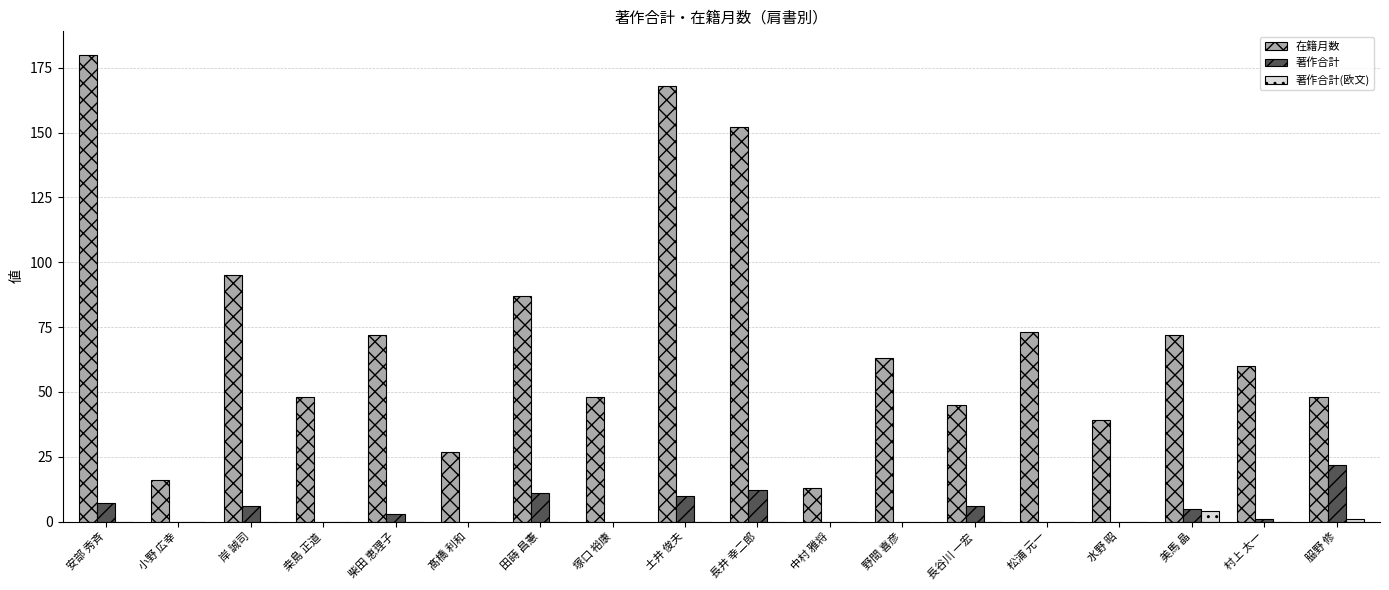

Is it true that 在籍月数 equals 48 at 𦚰野 修?

True